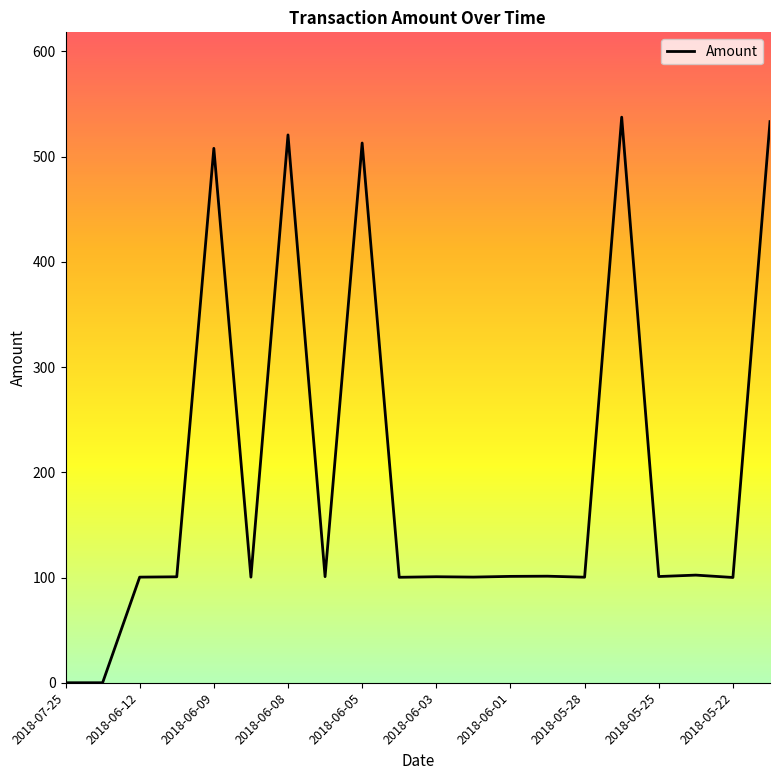

How many categories are shown in the chart?

20